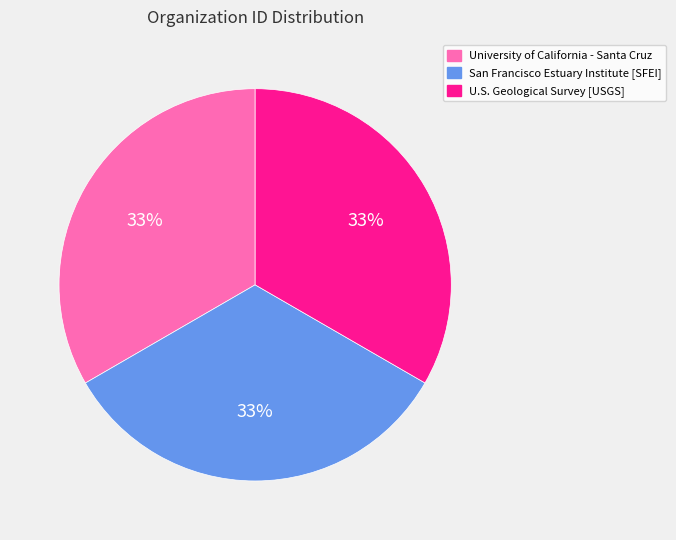

To the nearest percent, what portion does U.S. Geological Survey [USGS] represent?

33%